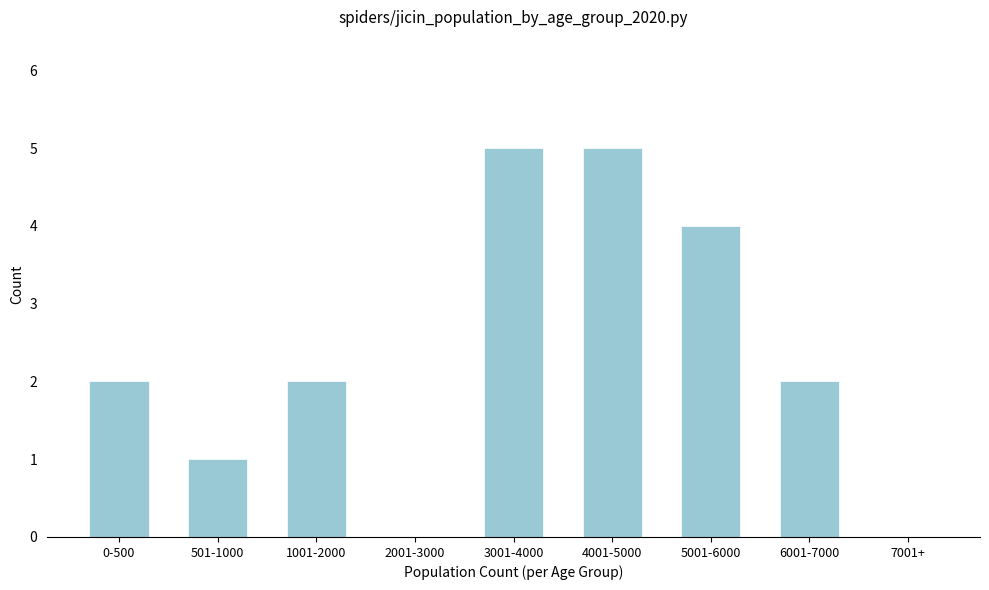

Reading left to right, list all the values displayed in this chart.

0-500=2	501-1000=1	1001-2000=2	2001-3000=0	3001-4000=5	4001-5000=5	5001-6000=4	6001-7000=2	7001+=0